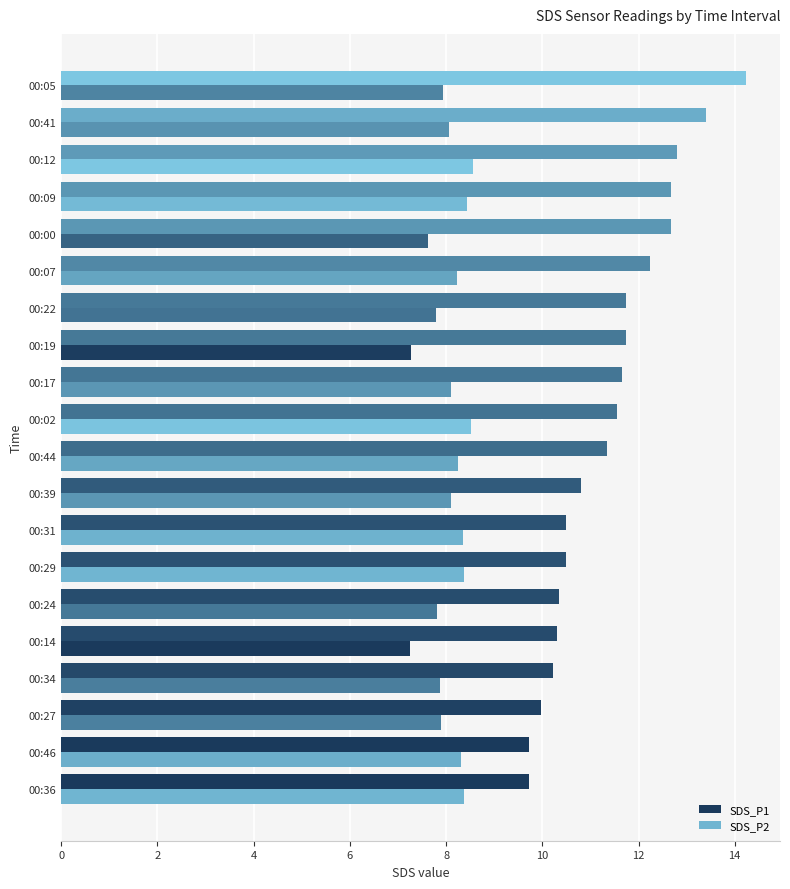

How many values in the SDS_P1 series are below 11?

9